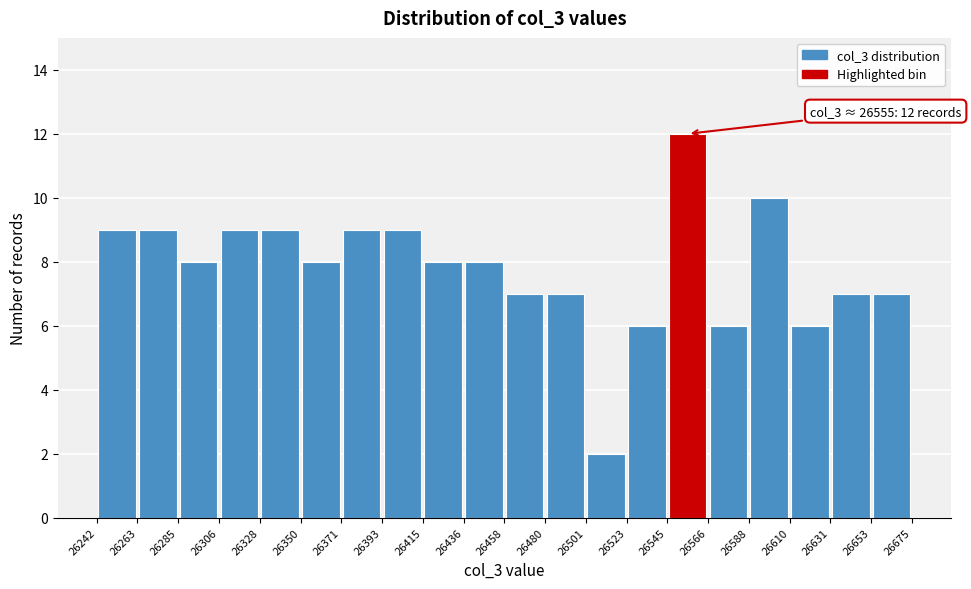

Which range on the x-axis has the tallest bar?

26545 to 26566